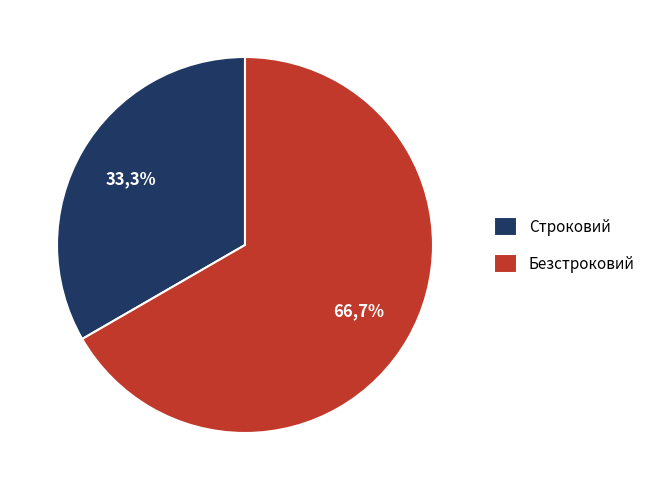

Approximately how many times larger is the value at Безстроковий compared to Строковий?

2.0